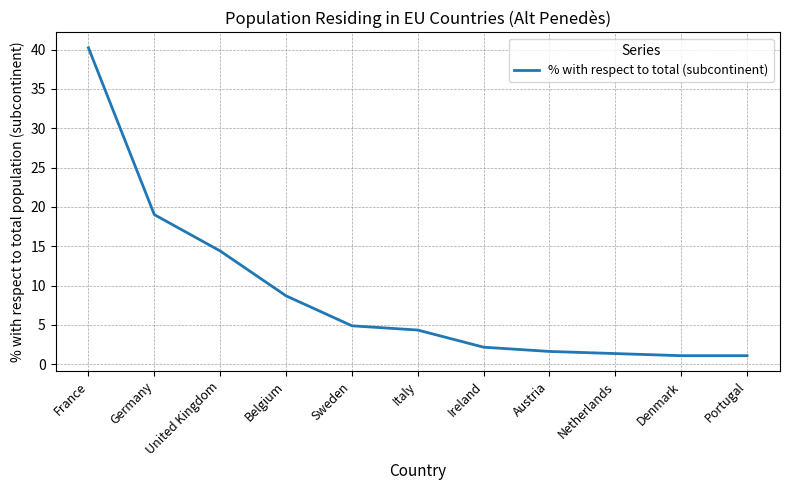

Approximately how many times larger is the value at Denmark compared to Ireland?

0.5